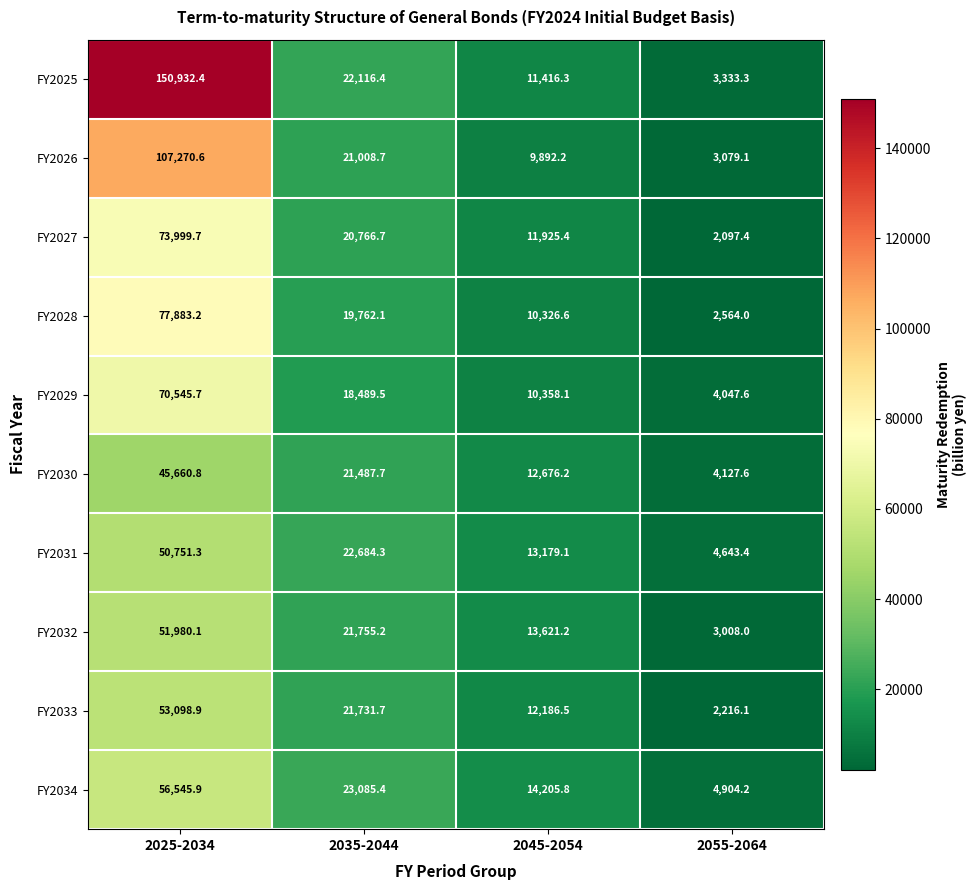

Rank the series at 2035-2044 from highest to lowest value.

FY2034, FY2031, FY2025, FY2032, FY2033, FY2030, FY2026, FY2027, FY2028, FY2029